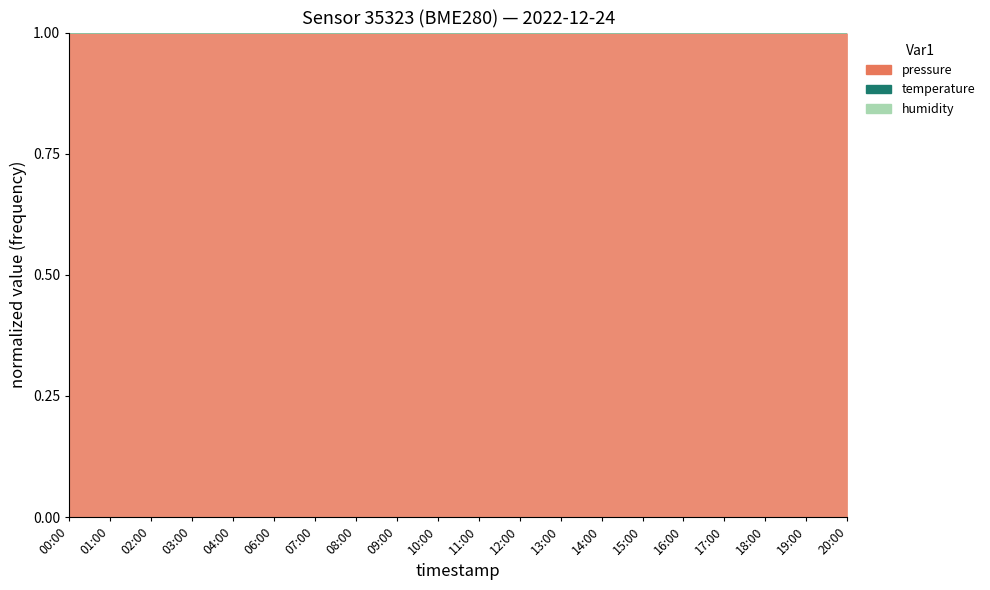

At 19:00, list the series in order from smallest to largest.

temperature, pressure